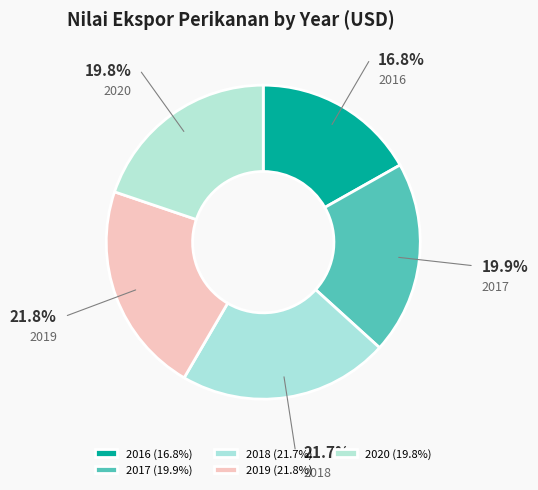

Do 2016 and 2018 together represent more than half of the pie?

No